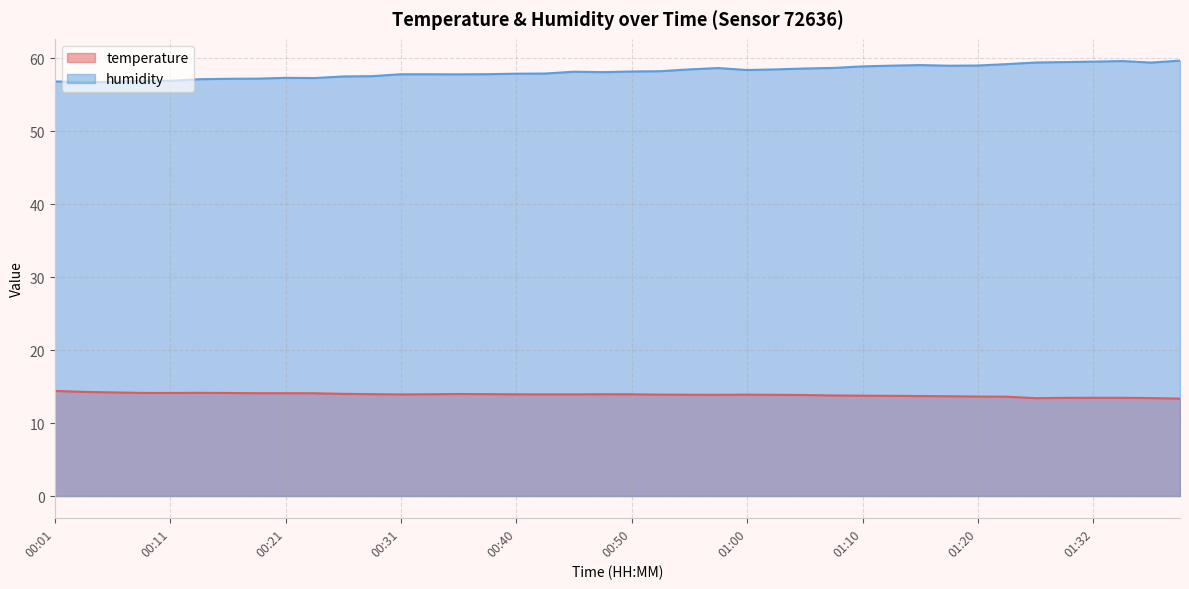

True or false: humidity and temperature cross at least once.

False